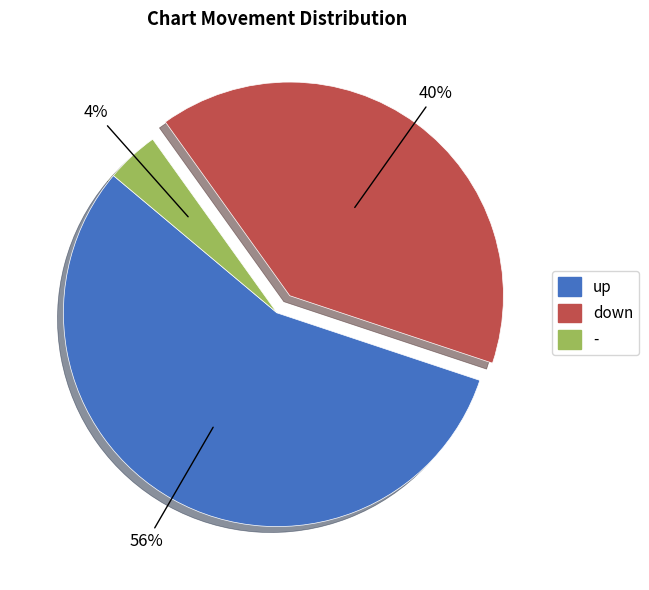

Which slice is the largest?

up